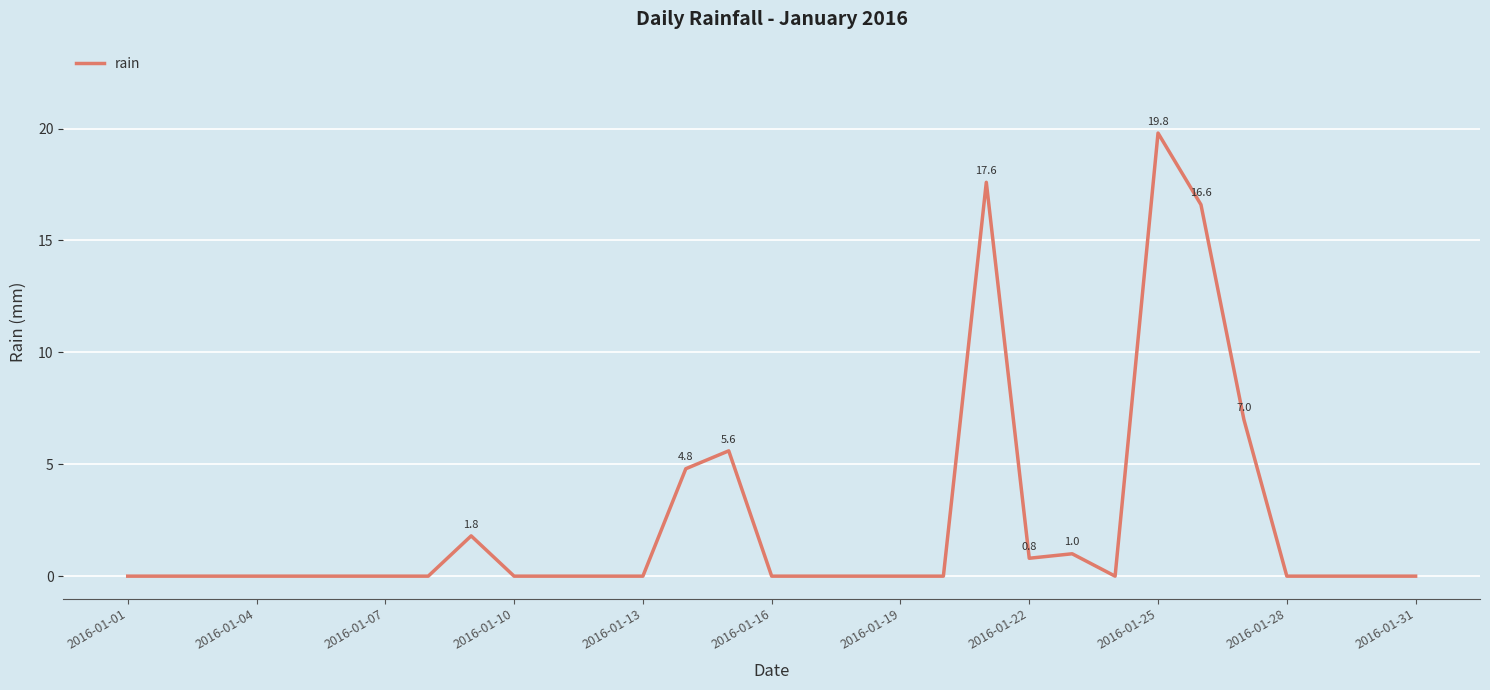

What is the difference between the maximum and minimum values?

19.8